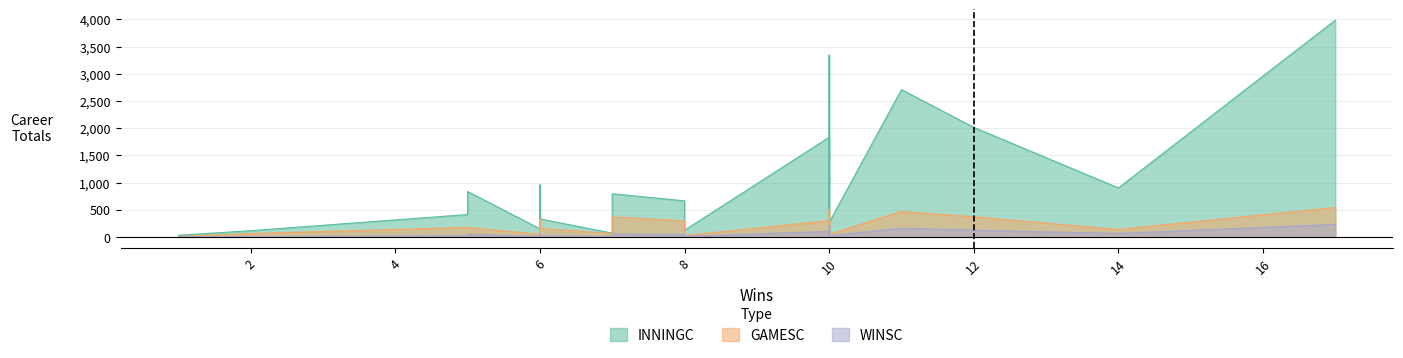

At which category does the chart reach its minimum across all series?

1